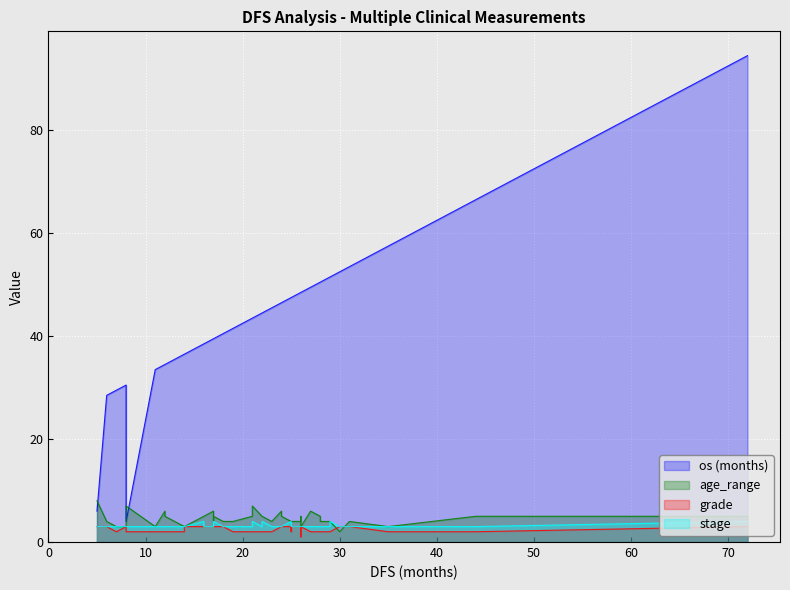

The status series shows -1.4 at 6. True or false?

False